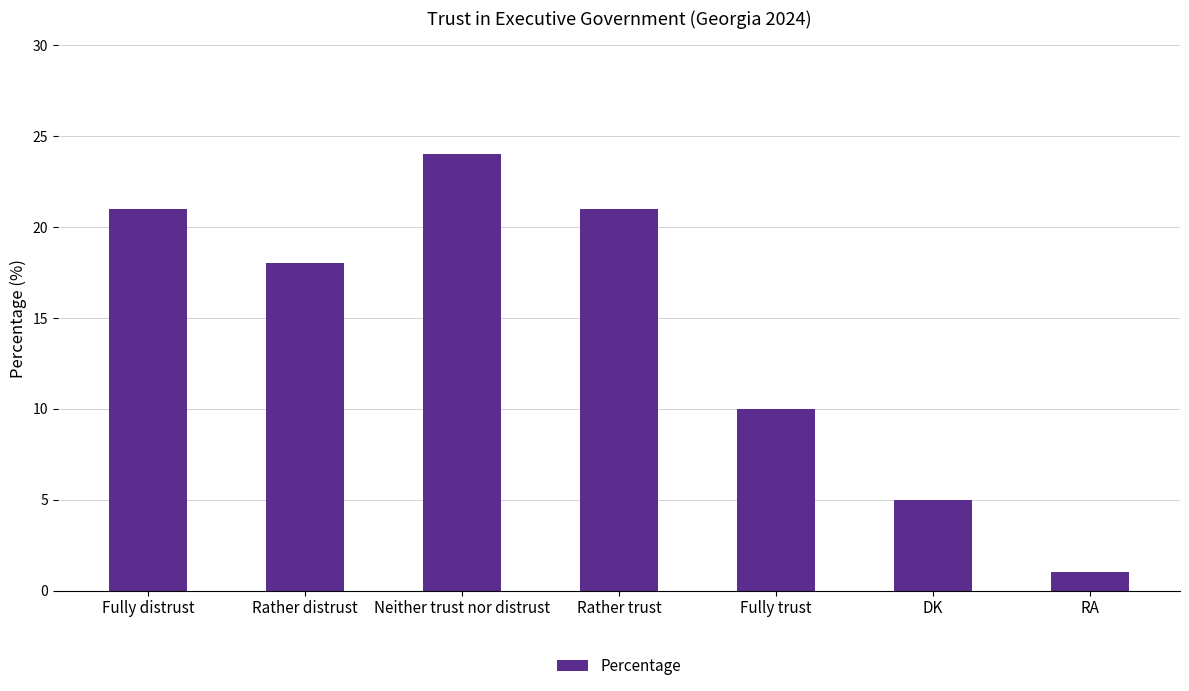

Read the value at Rather distrust, to the nearest 10.

20